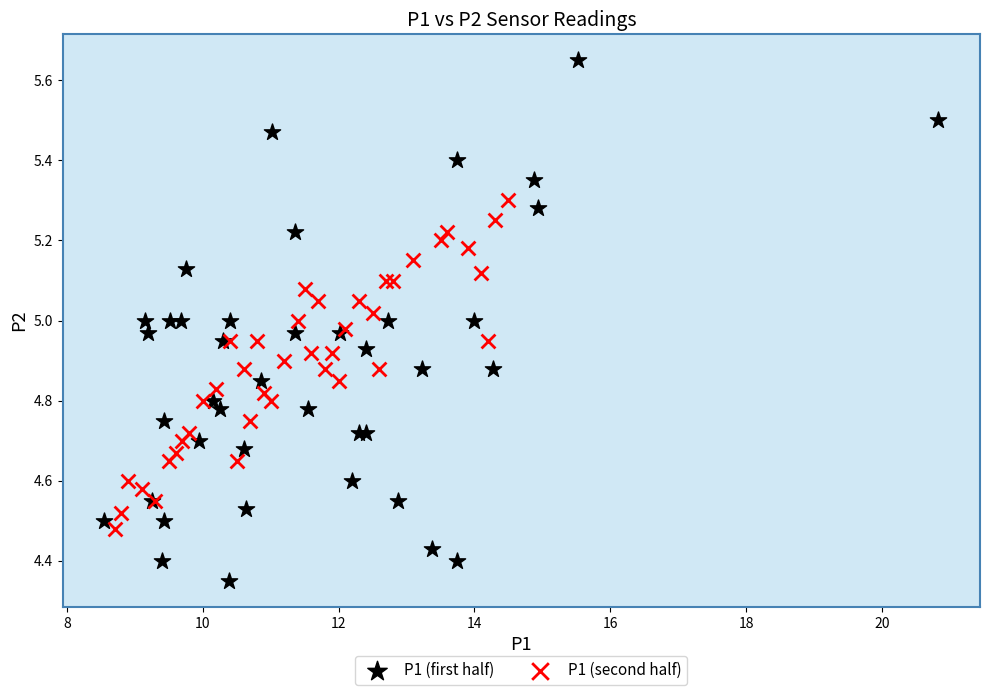

Which series has the largest Y range (max minus min)?

P1 (first half)